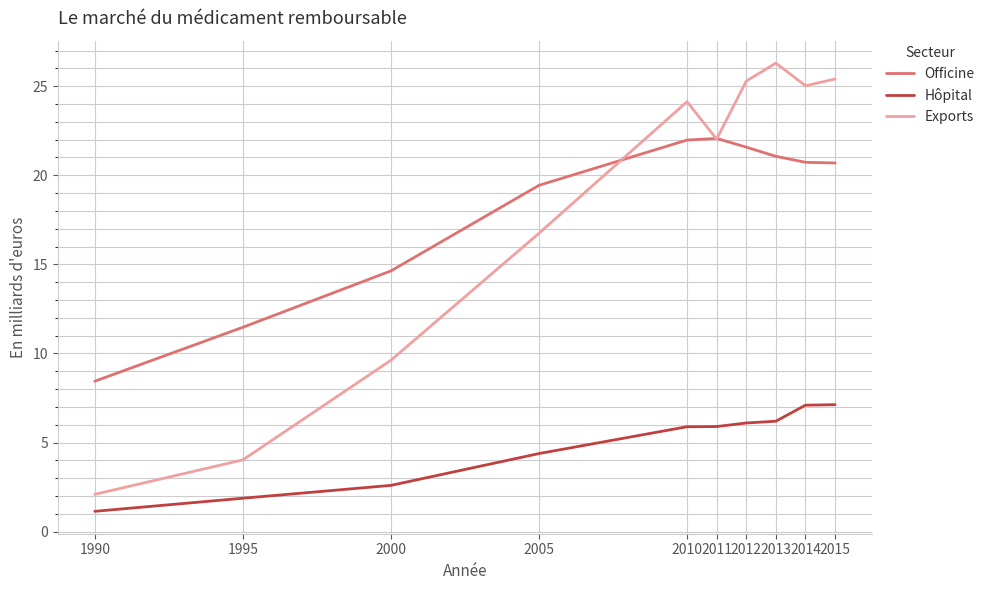

At which category does the chart reach its minimum across all series?

1990